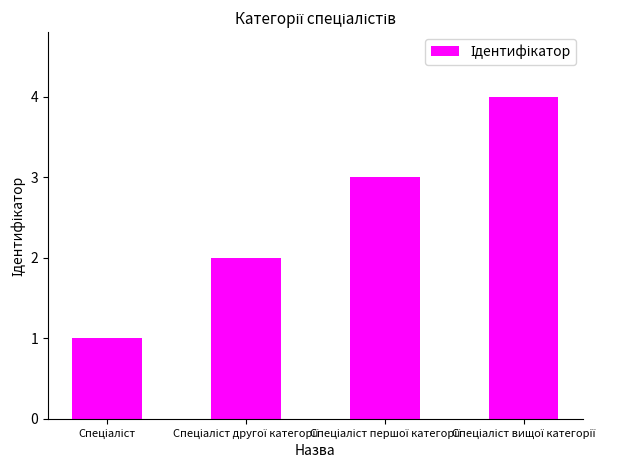

How many data points are less than 3?

2